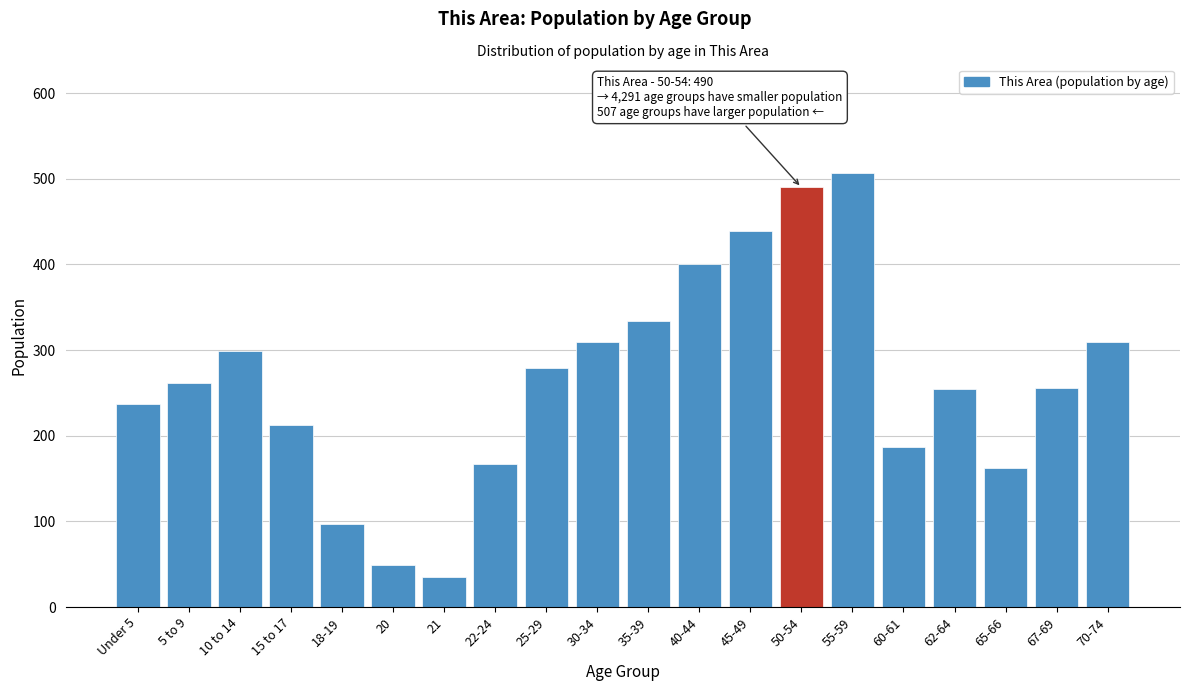

What is the change in value from 30-34 to 35-39?

+24